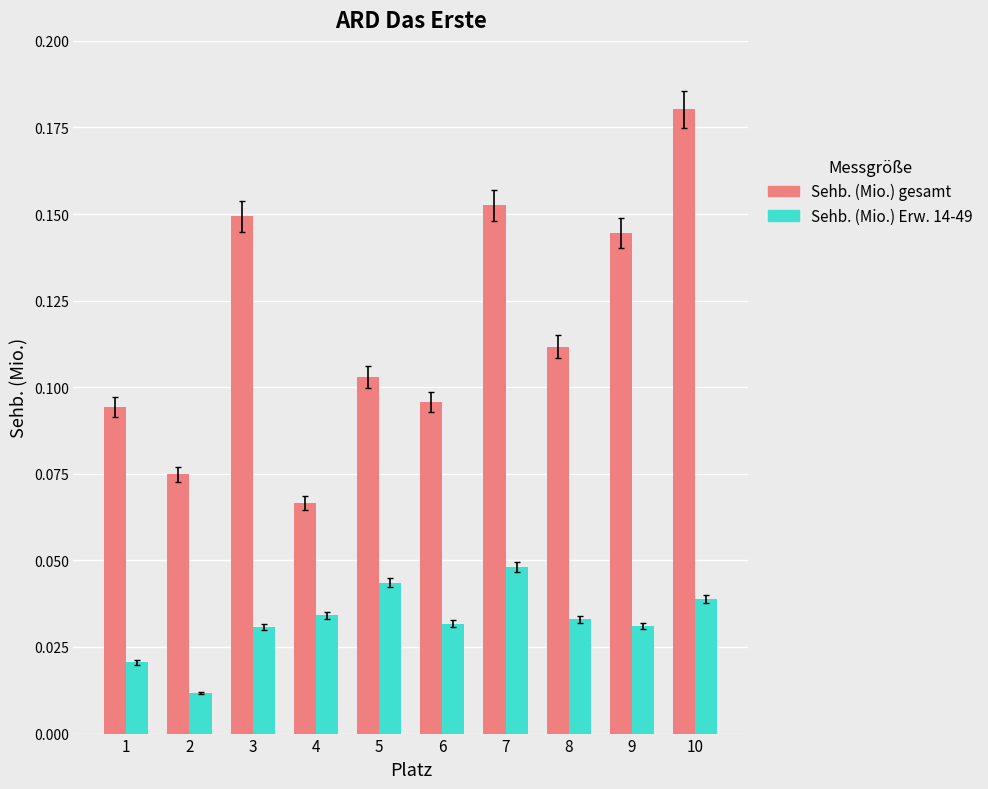

True or false: Sehb. (Mio.) gesamt has a value of 0.2 at 8.

False